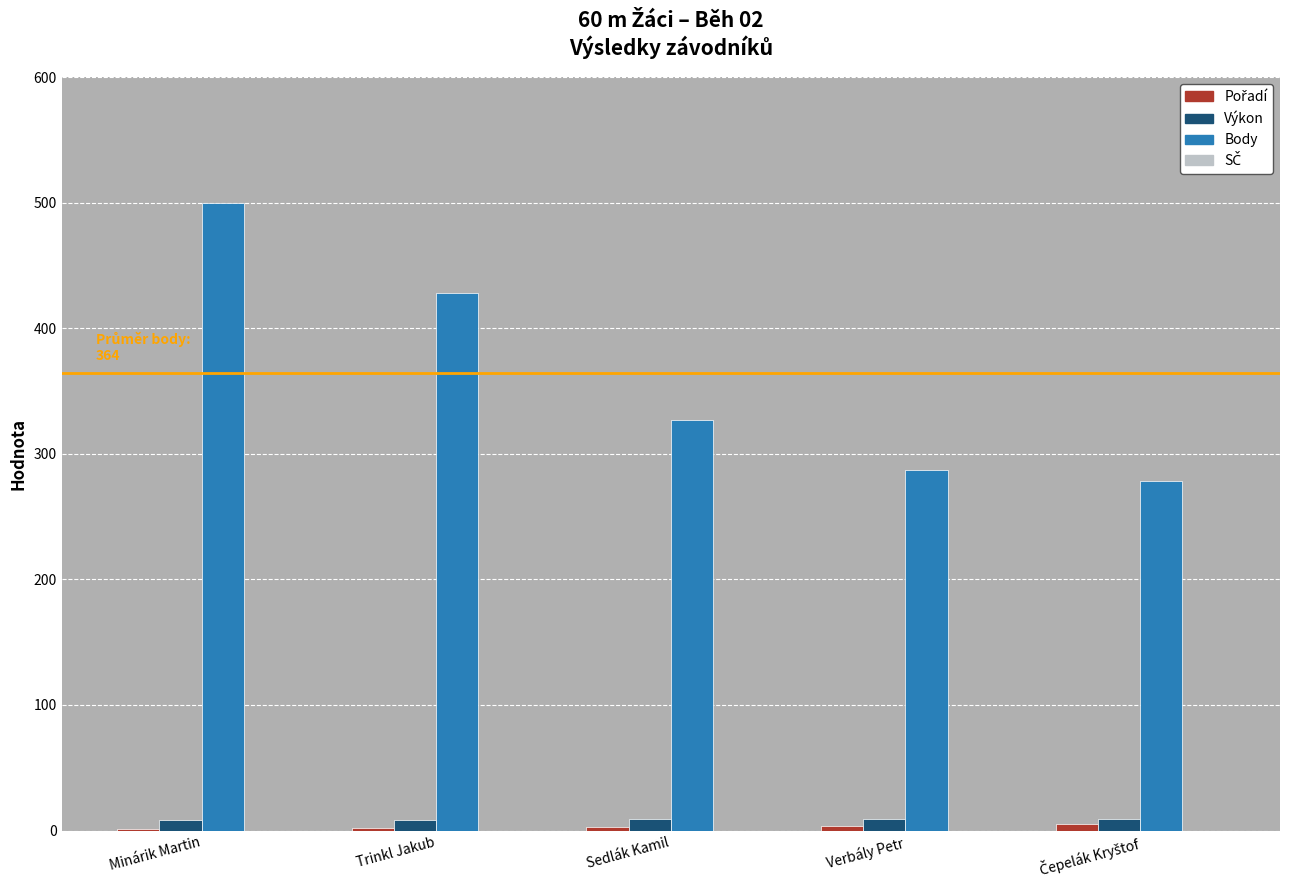

How many groups of bars are there?

5